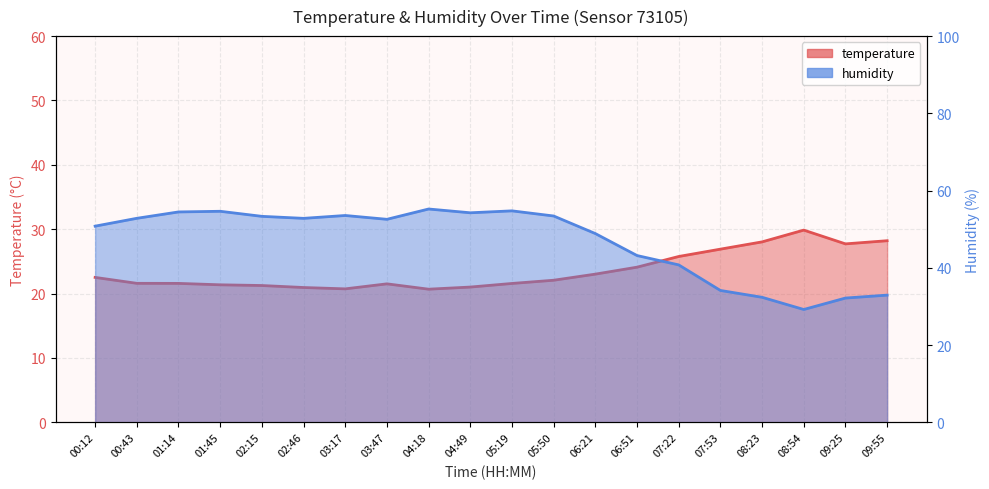

Rank the series by their maximum value, from lowest to highest.

temperature, humidity